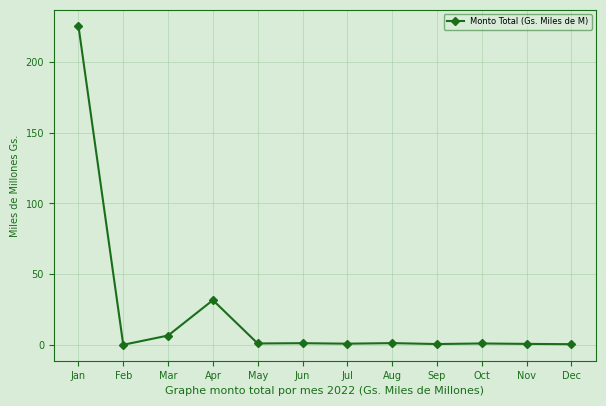

Which has a higher value, Apr or Nov?

Apr